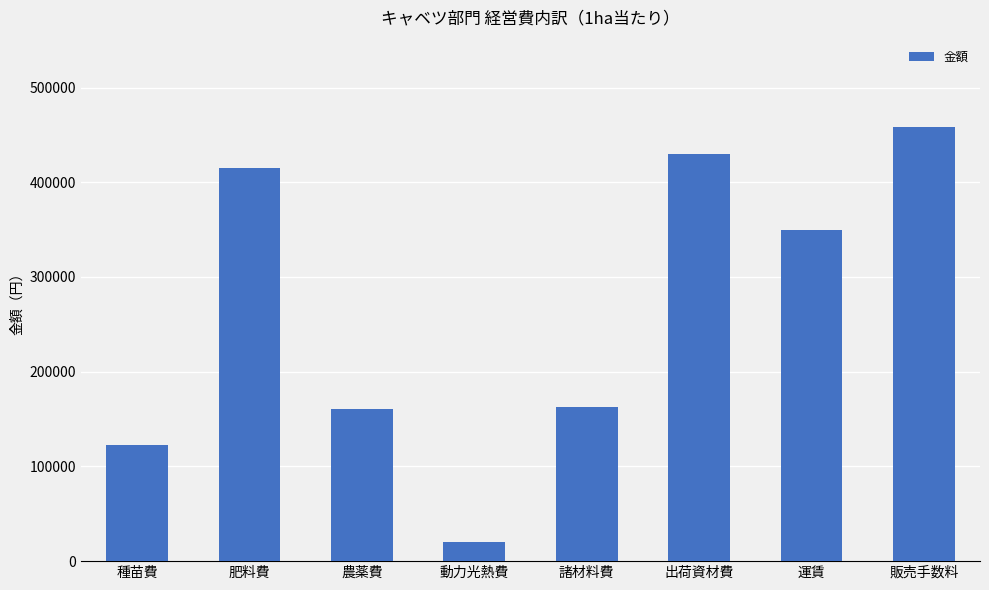

Is it true that the value at 出荷資材費 is 703400.9?

False